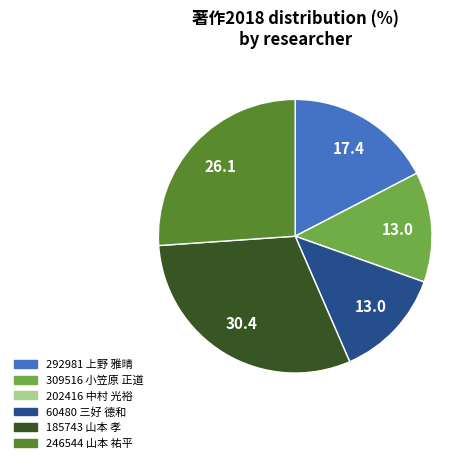

Which slice is the largest?

185743 山本 孝